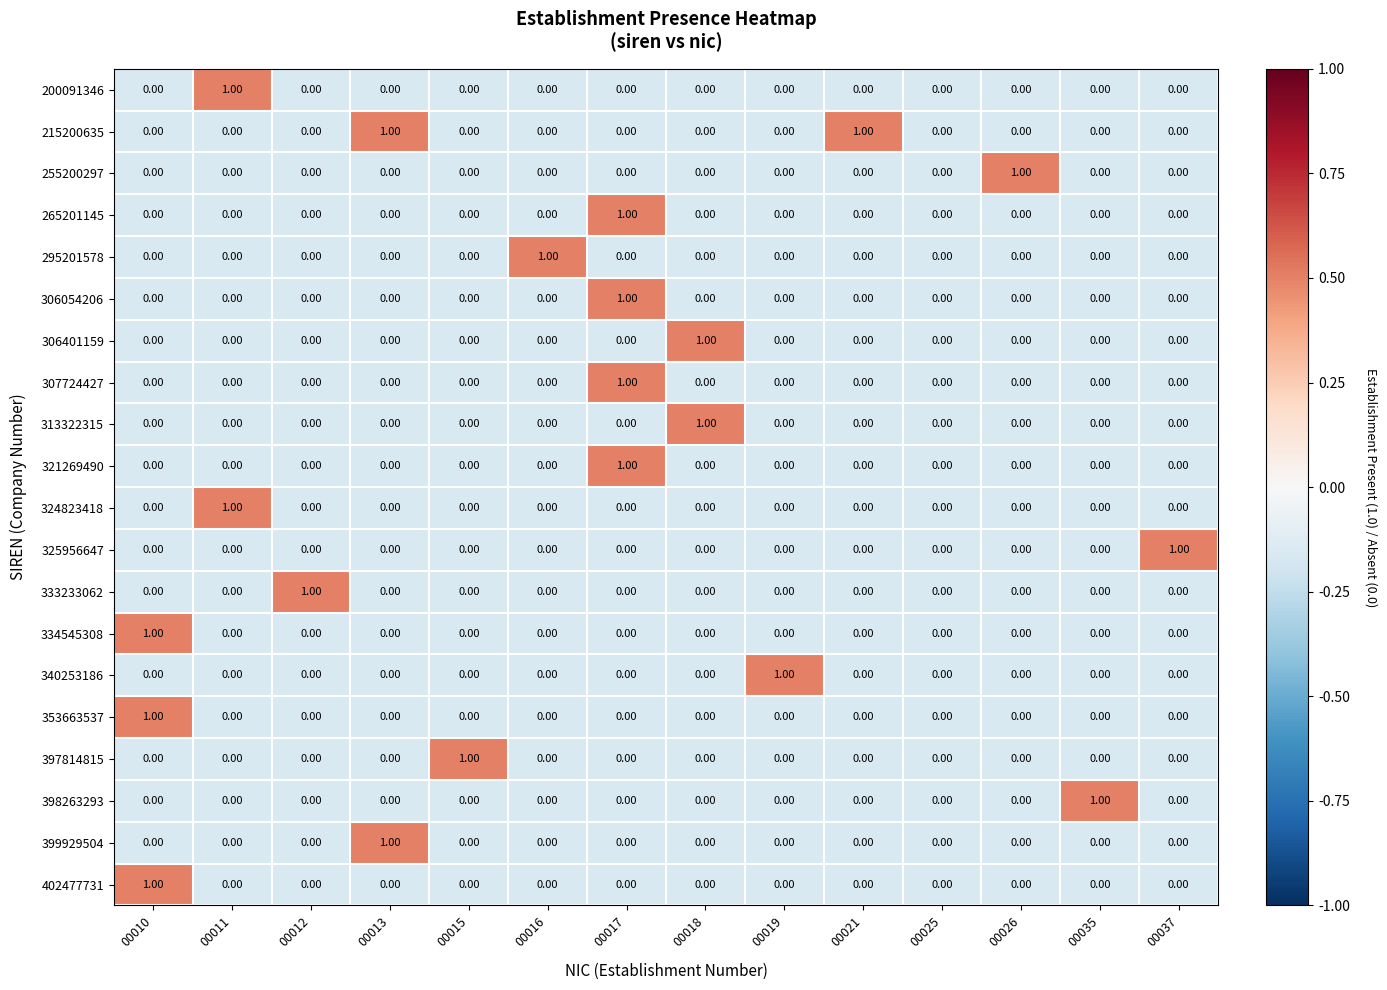

What is the smallest value displayed?

0